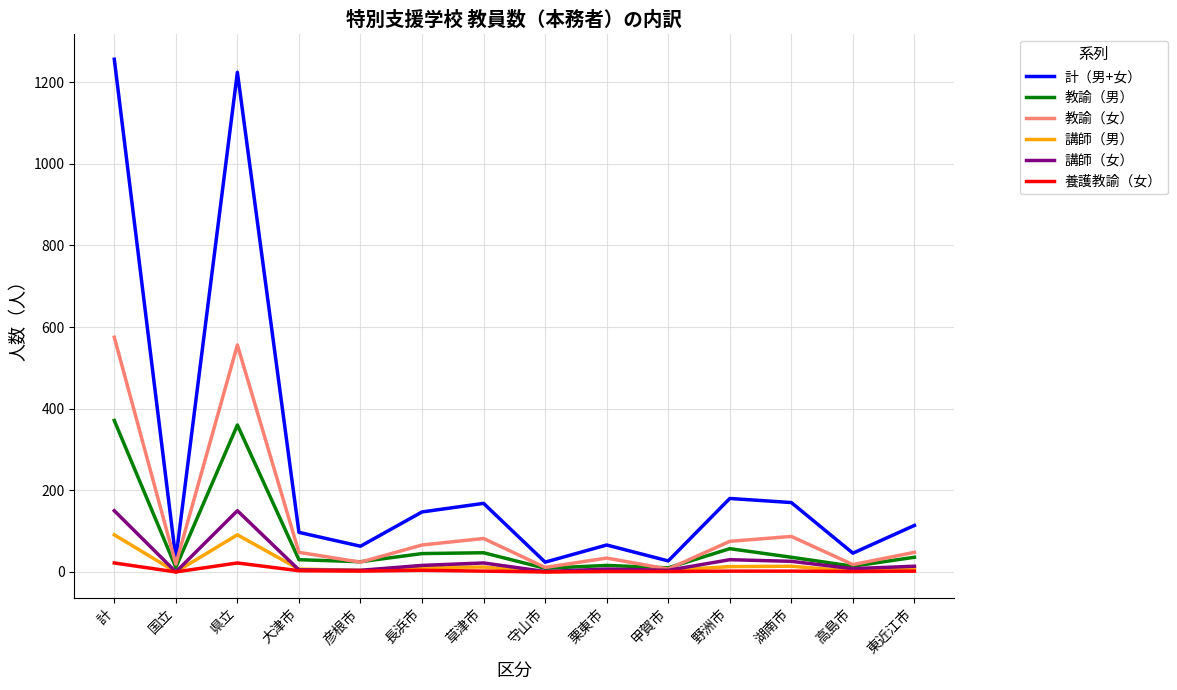

The value of 計（男+女） at 湖南市 is 238. True or false?

False